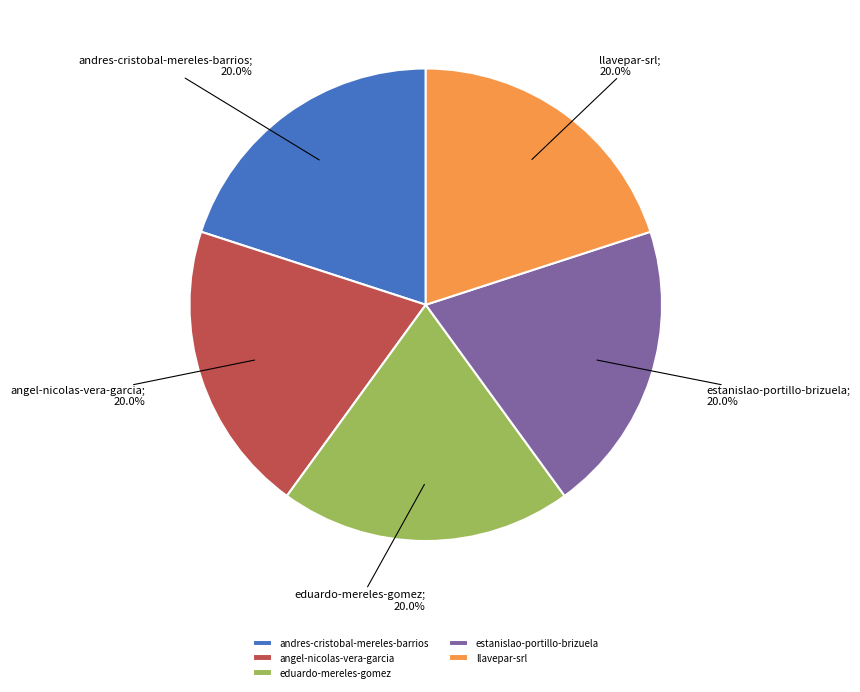

Is andres-cristobal-mereles-barrios the majority of the pie?

No